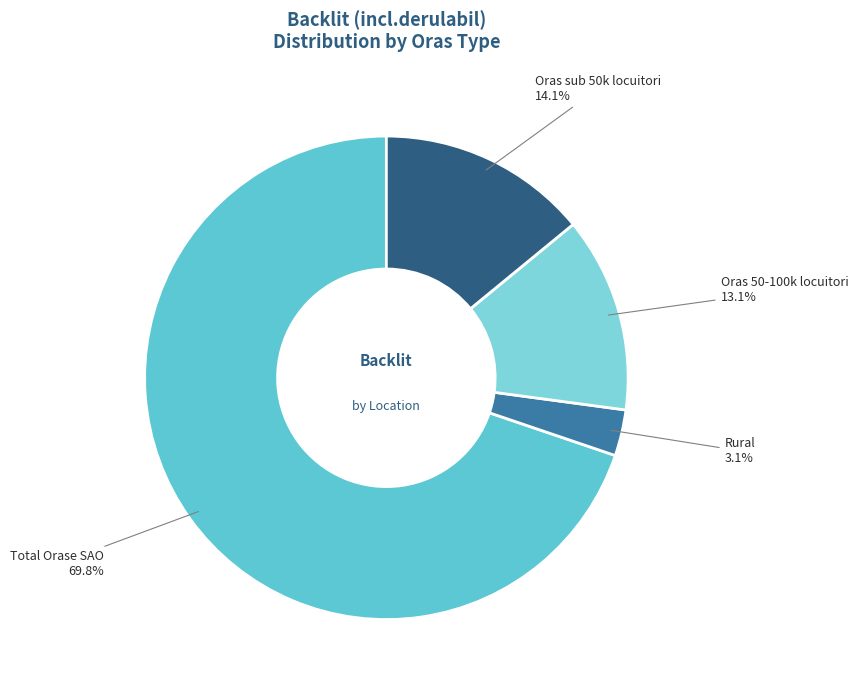

To the nearest percent, what portion does Oras sub 50k locuitori represent?

14%